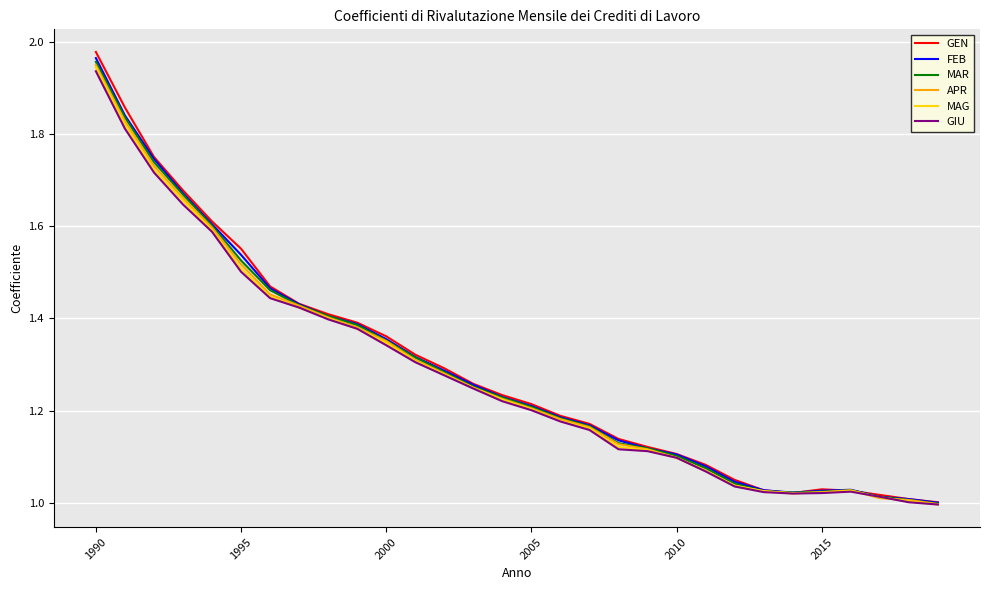

Which series has the largest range (max minus min)?

GEN